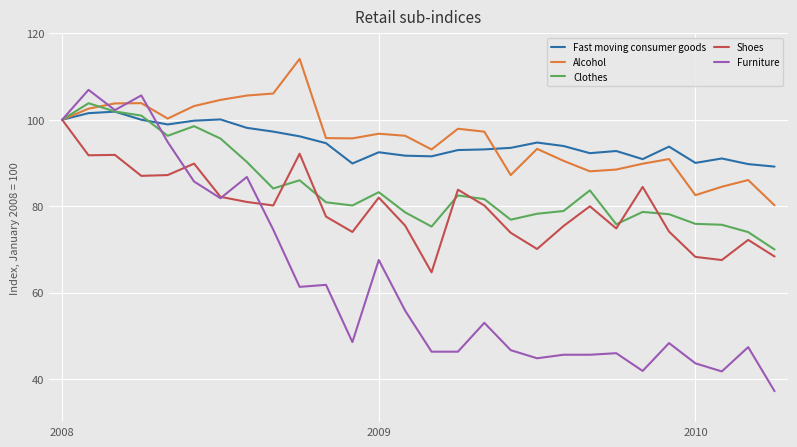

How many categories are shown in the chart?

28